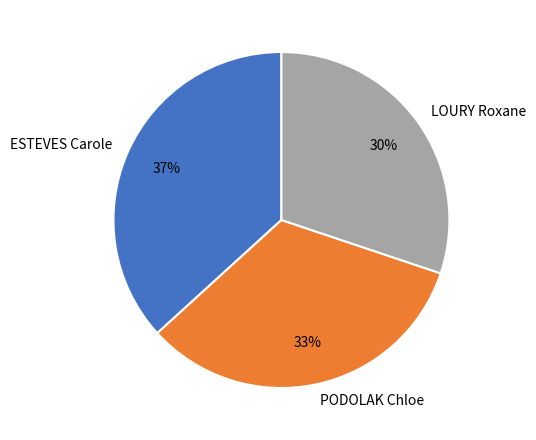

Is there a majority slice in this chart?

No